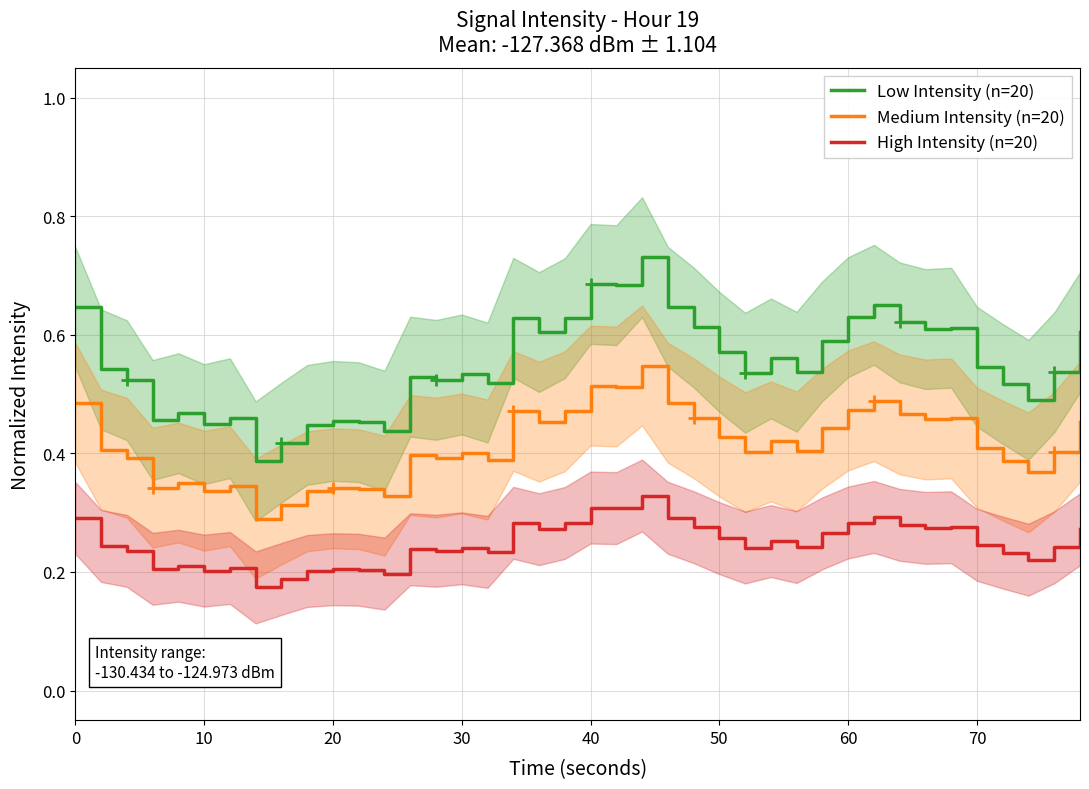

List the series in order of their peak value, lowest first.

High Intensity (n=20), Medium Intensity (n=20), Low Intensity (n=20)